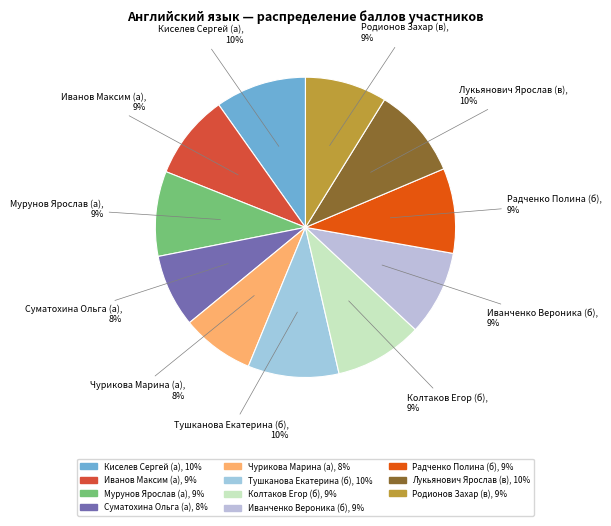

Count the number of slices in the pie.

11